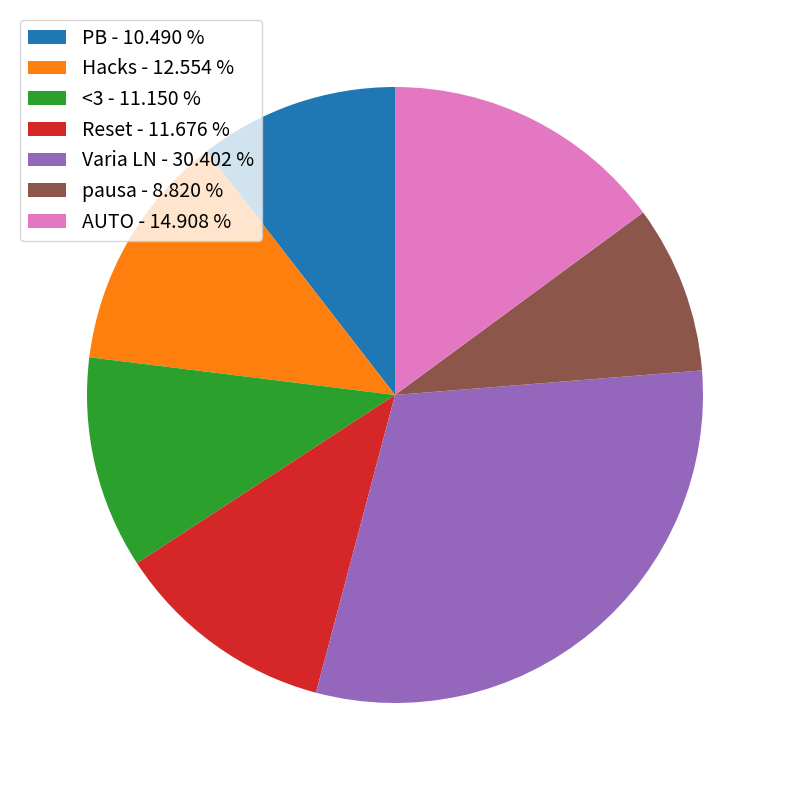

Approximately how many times larger is the value at <3 - 11.150 % compared to PB - 10.490 %?

1.1